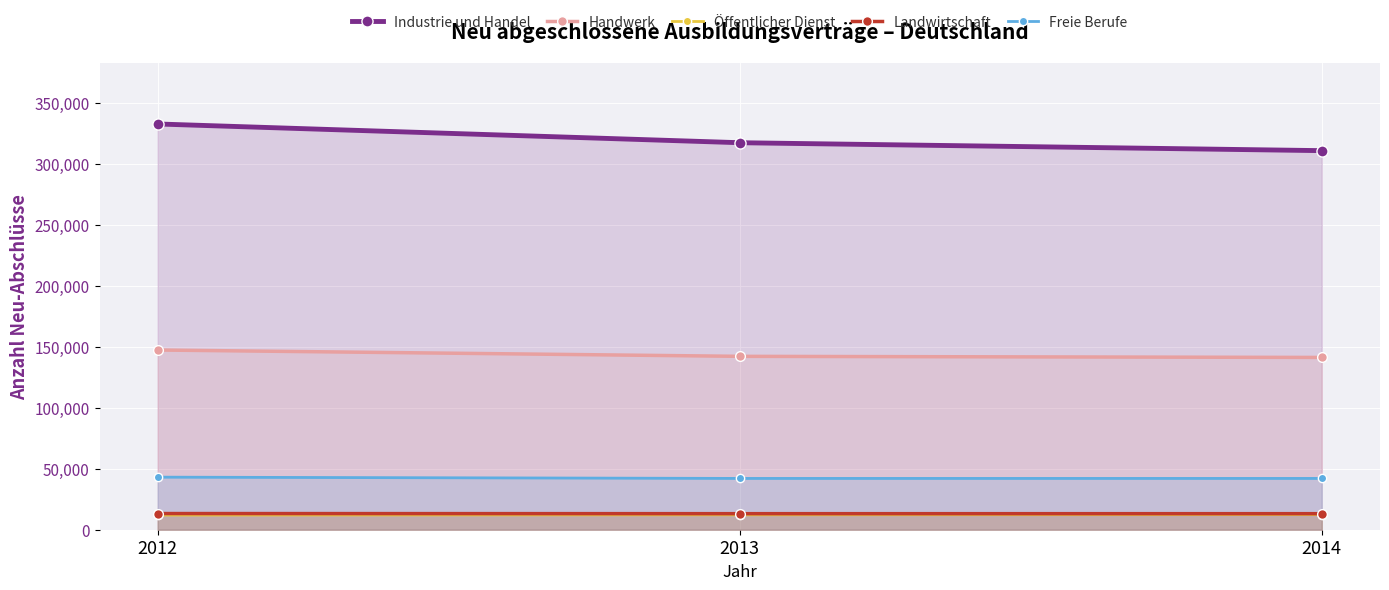

List the labels in order of Freie Berufe value, largest first.

2012, 2013, 2014